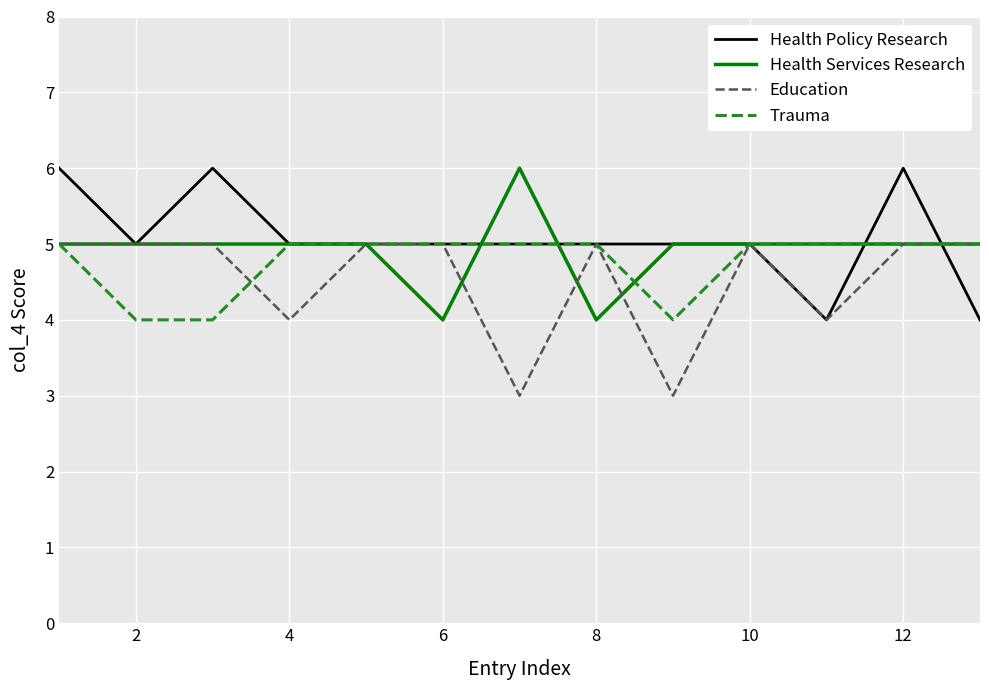

List the series in order of their overall mean, highest first.

Health Policy Research, Health Services Research, Trauma, Education